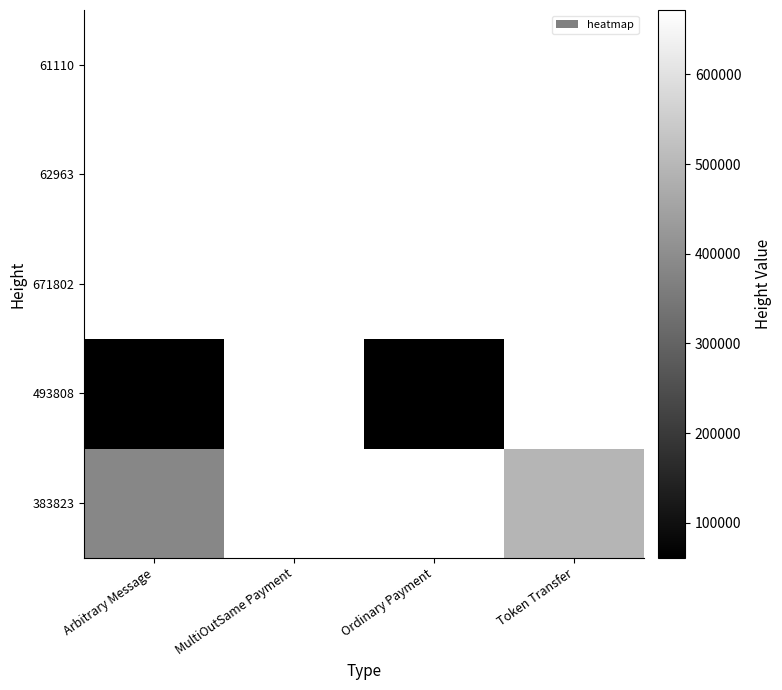

What is the greatest value displayed?

671802.0